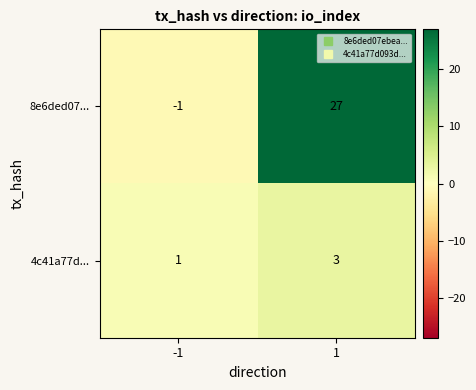

What is the approximate value of 8e6ded07... at 1, to the nearest 5?

25